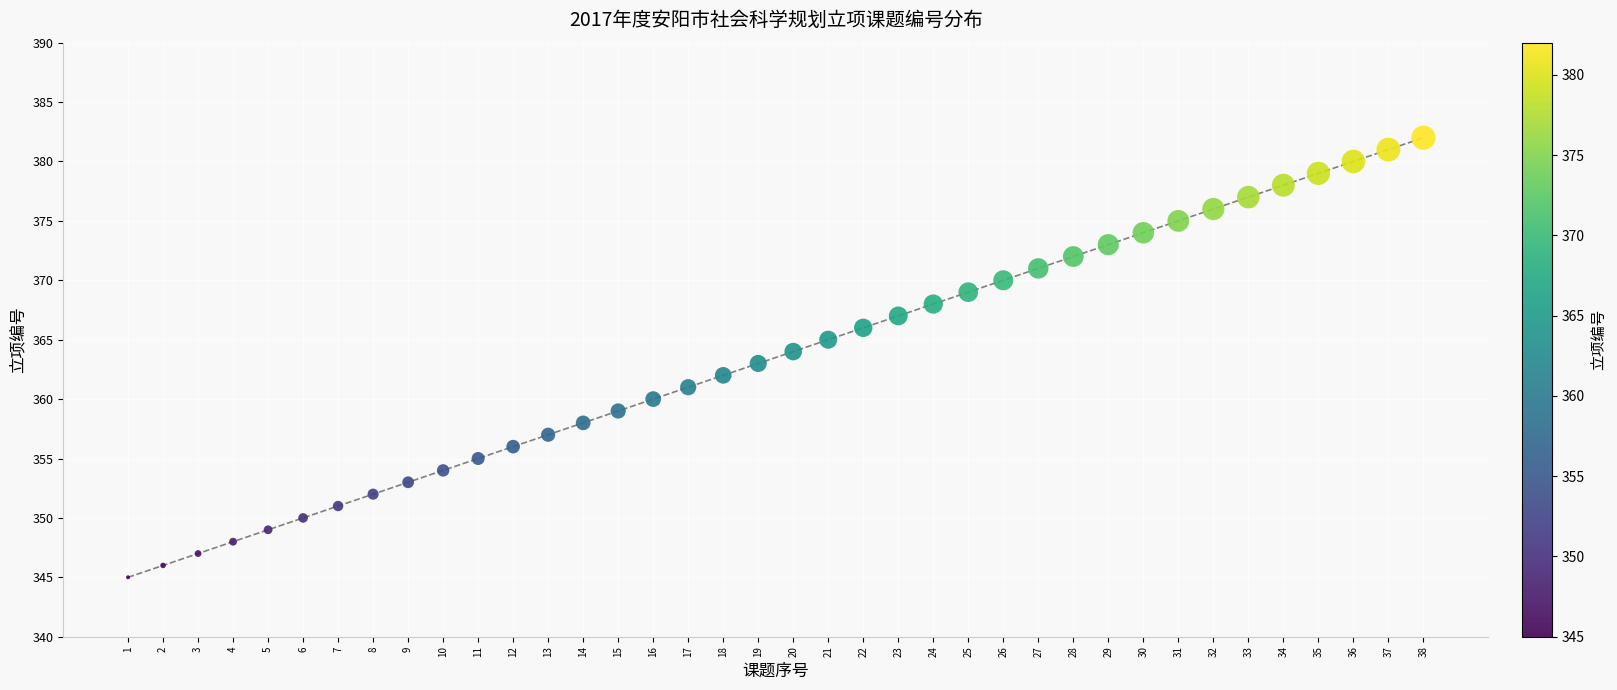

What is the range of Y values (max minus min)?

37